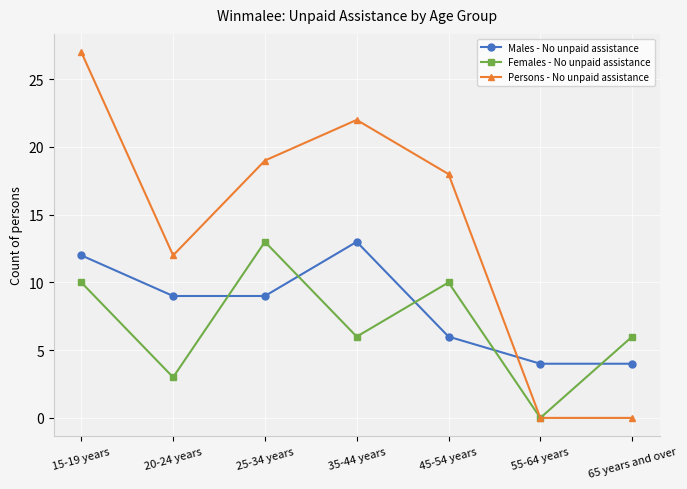

Which series changed the most between 20-24 years and 65 years and over?

Persons - No unpaid assistance